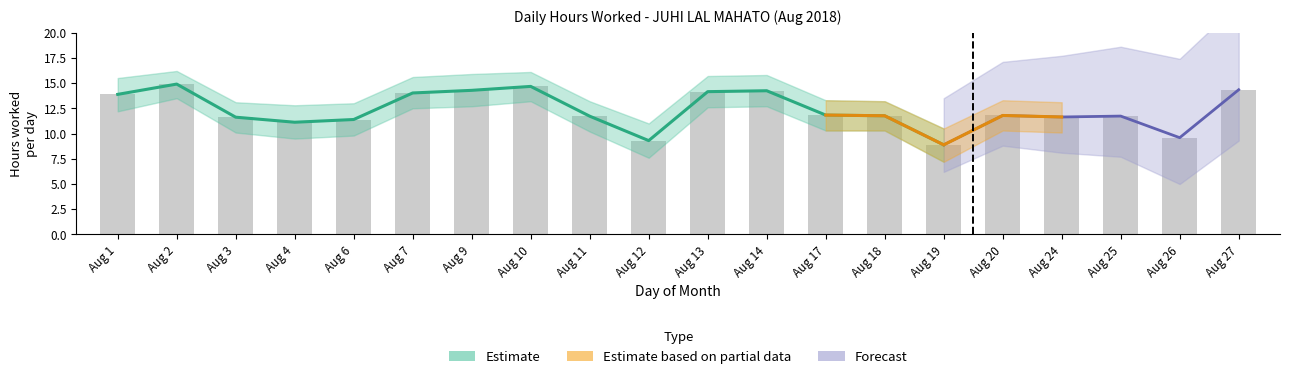

How many values in the Upper Bound series are below 13?

4